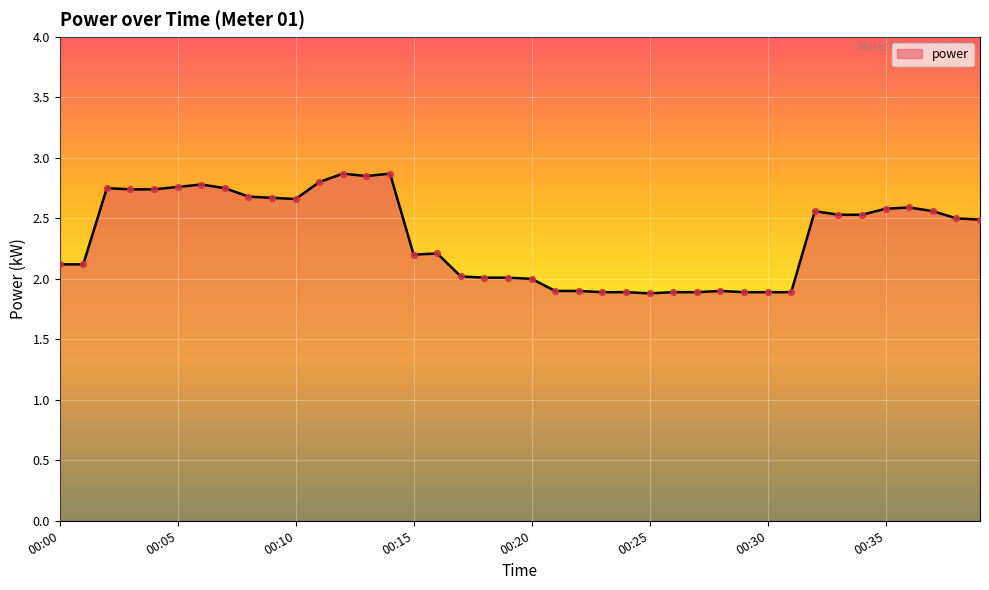

What is the minimum value shown in the chart?

1.9